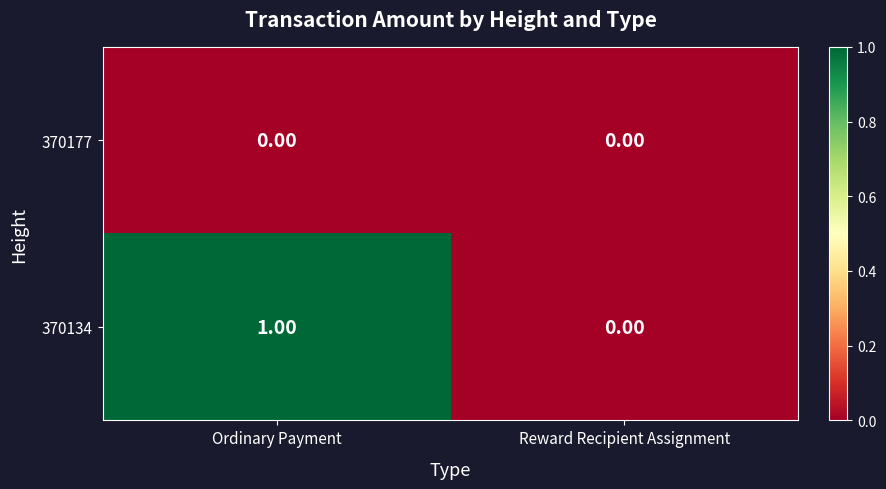

List the series in order of their peak value, highest first.

370134, 370177